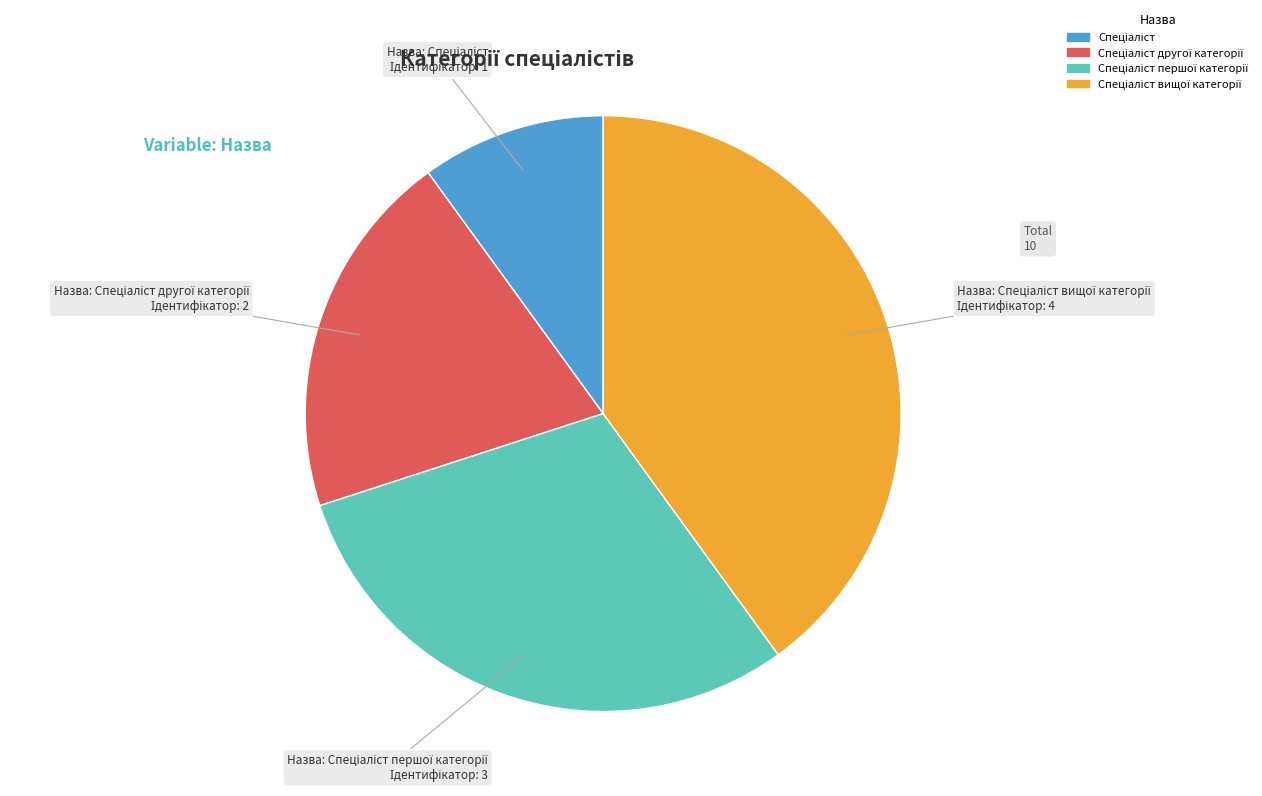

How many slices are in this pie chart?

4